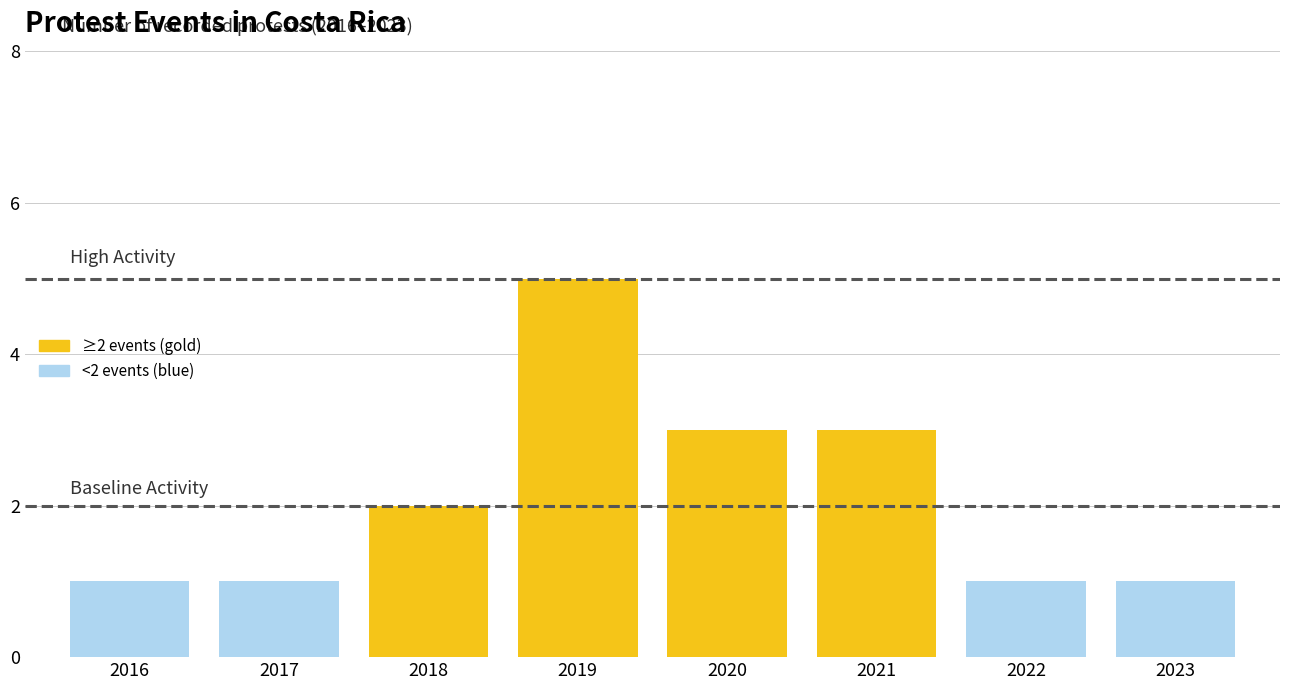

What value does the data have at 2021?

3